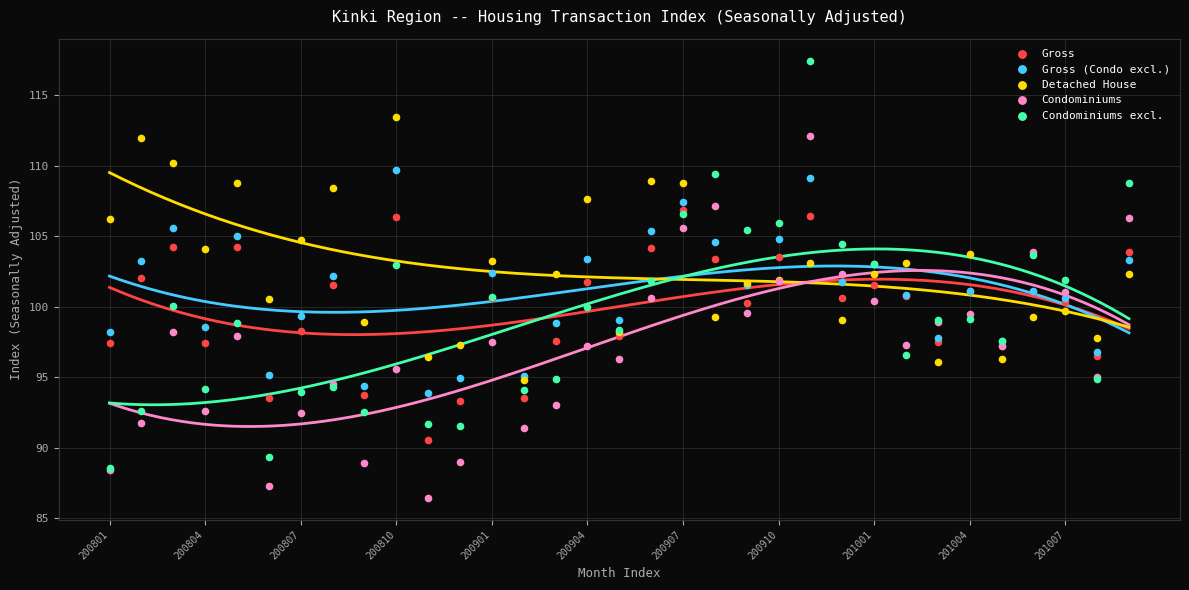

What are all the series names shown in the legend?

Gross, Gross (Condo excl.), Detached House, Condominiums, Condominiums excl.